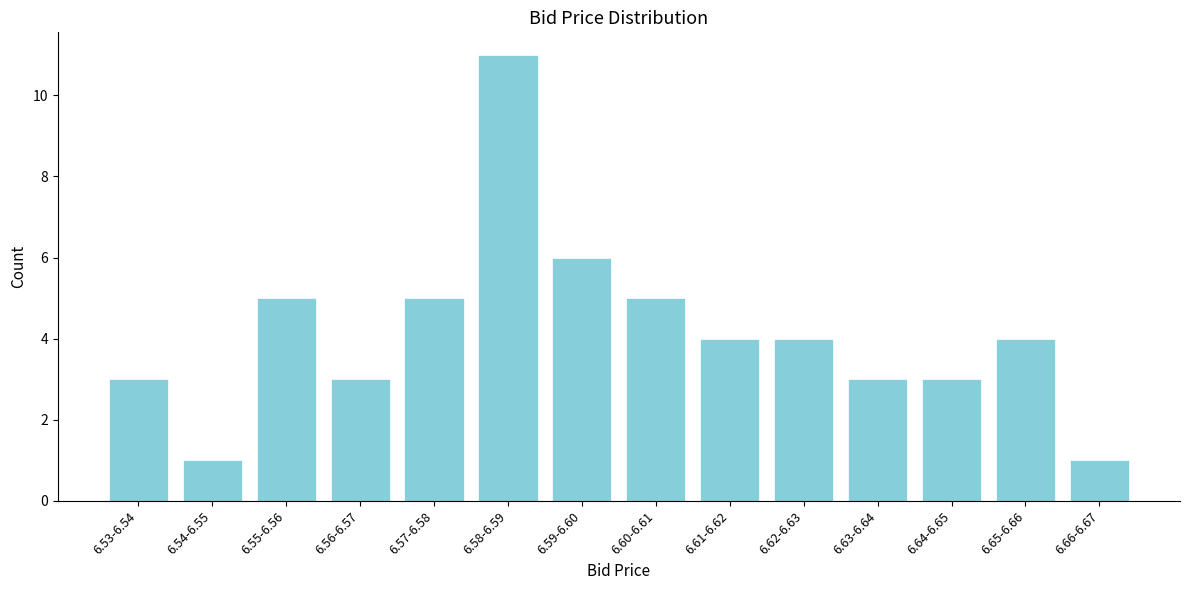

Reading left to right, extract all data points from this chart.

6.53-6.54=3	6.54-6.55=1	6.55-6.56=5	6.56-6.57=3	6.57-6.58=5	6.58-6.59=11	6.59-6.60=6	6.60-6.61=5	6.61-6.62=4	6.62-6.63=4	6.63-6.64=3	6.64-6.65=3	6.65-6.66=4	6.66-6.67=1